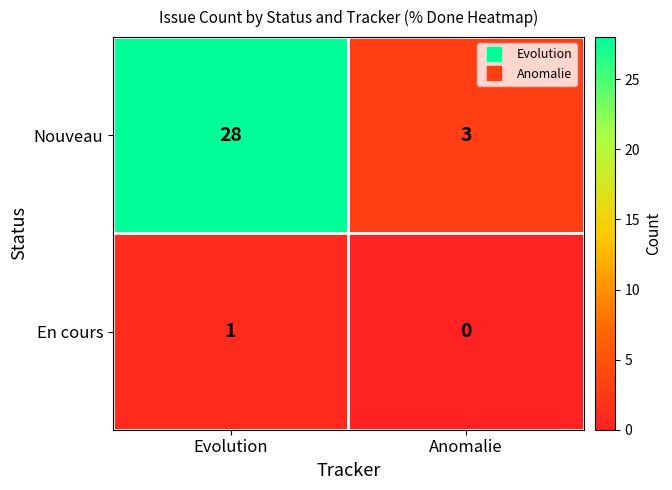

The value of Nouveau at Evolution is 38. True or false?

False